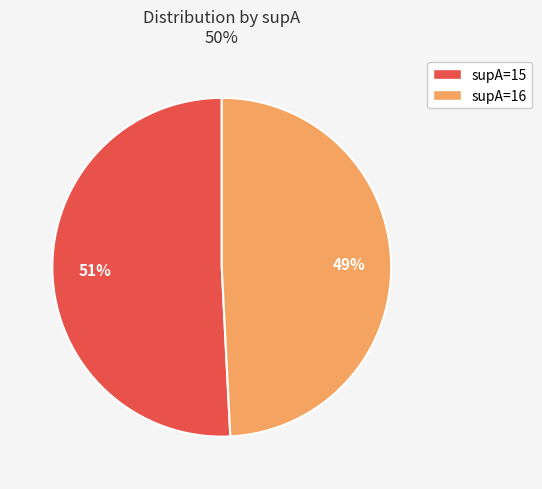

Does any single category account for the majority?

Yes